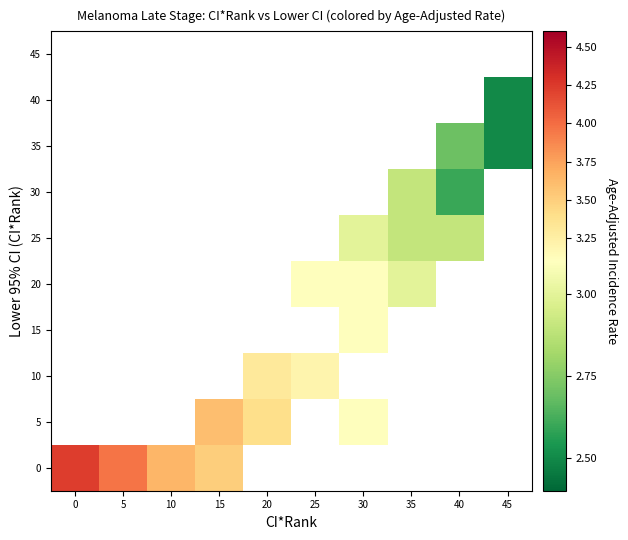

What is the smallest value displayed?

2.5